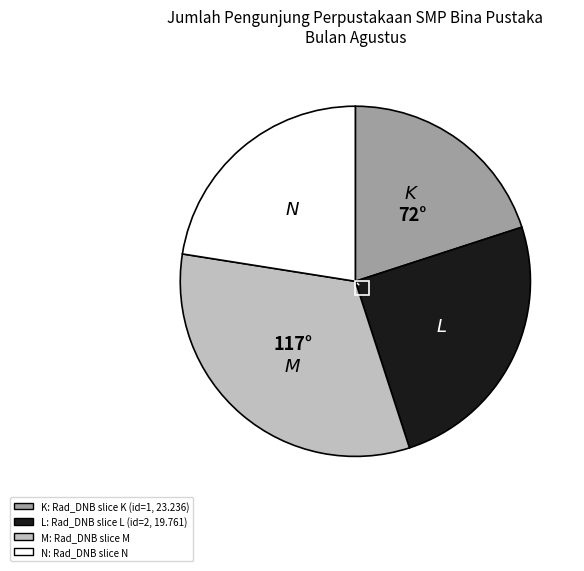

Is there any slice that represents more than half of the pie?

No